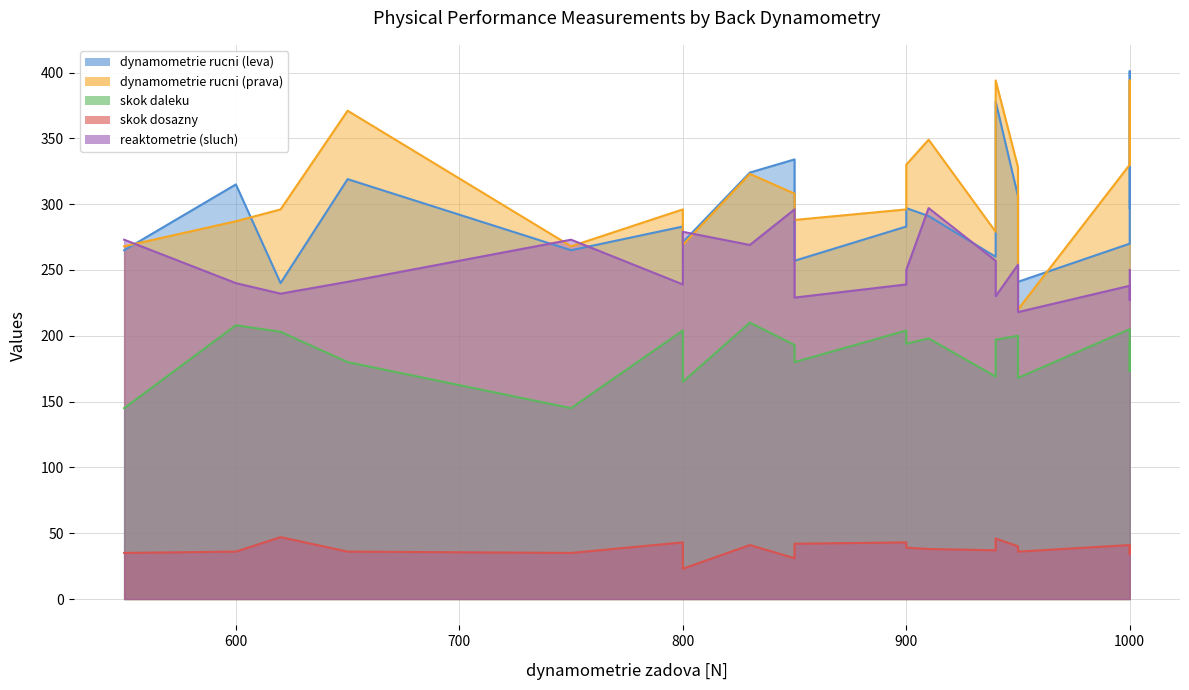

How many values in the dynamometrie rucni (prava) series are below 308?

10